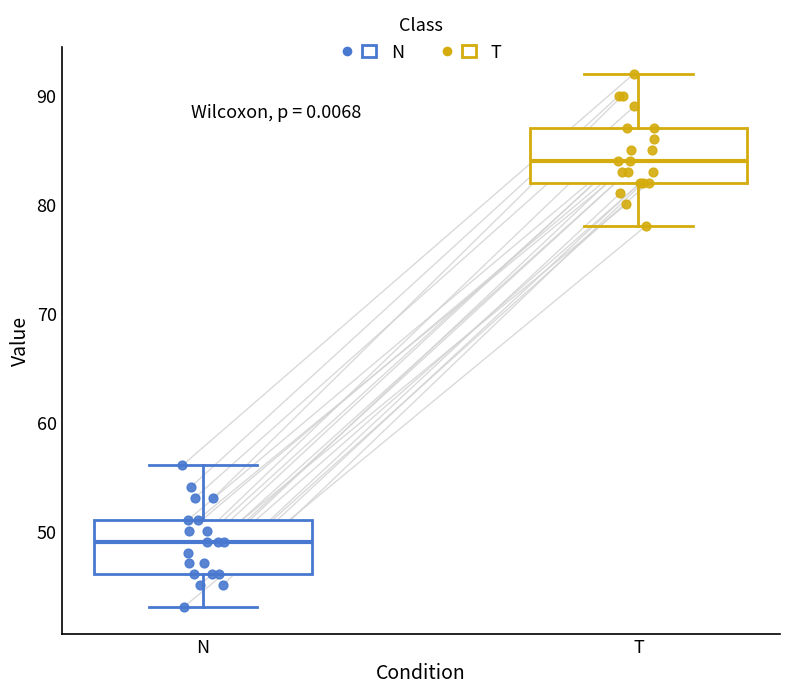

Reading left to right, read every box against the y-axis: the position of its median line, the range the box covers, and the ends of its whiskers. The values are not printed on the chart, so give them approximately, as read against the axis.

N: median 49, box 46 to 51, whiskers 43 to 56
T: median 84, box 82 to 87, whiskers 78 to 92